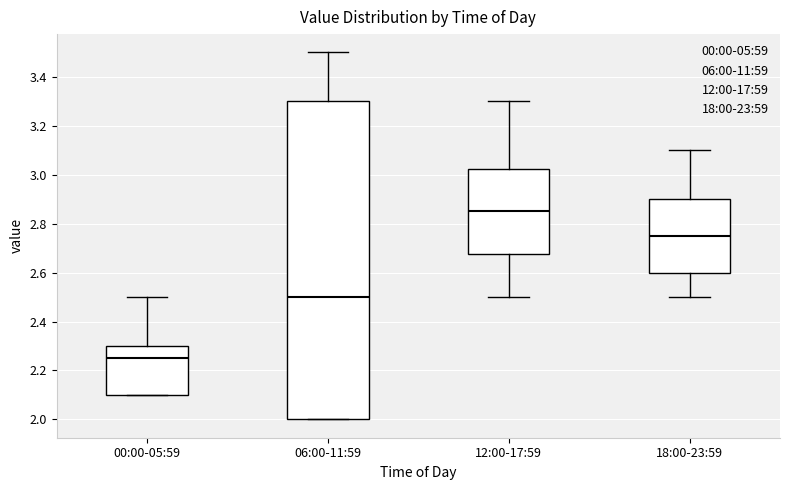

Reading left to right, transcribe this box plot: for each box, give where its median line is, the range the box spans, and where its two whiskers end, as read against the y-axis. The values are not printed on the chart, so give them approximately, as read against the axis.

00:00-05:59: median 2.26, box 2.10 to 2.30, whiskers 2.10 to 2.50
06:00-11:59: median 2.50, box 2.00 to 3.30, whiskers 2.00 to 3.50
12:00-17:59: median 2.86, box 2.68 to 3.02, whiskers 2.50 to 3.30
18:00-23:59: median 2.76, box 2.60 to 2.90, whiskers 2.50 to 3.10